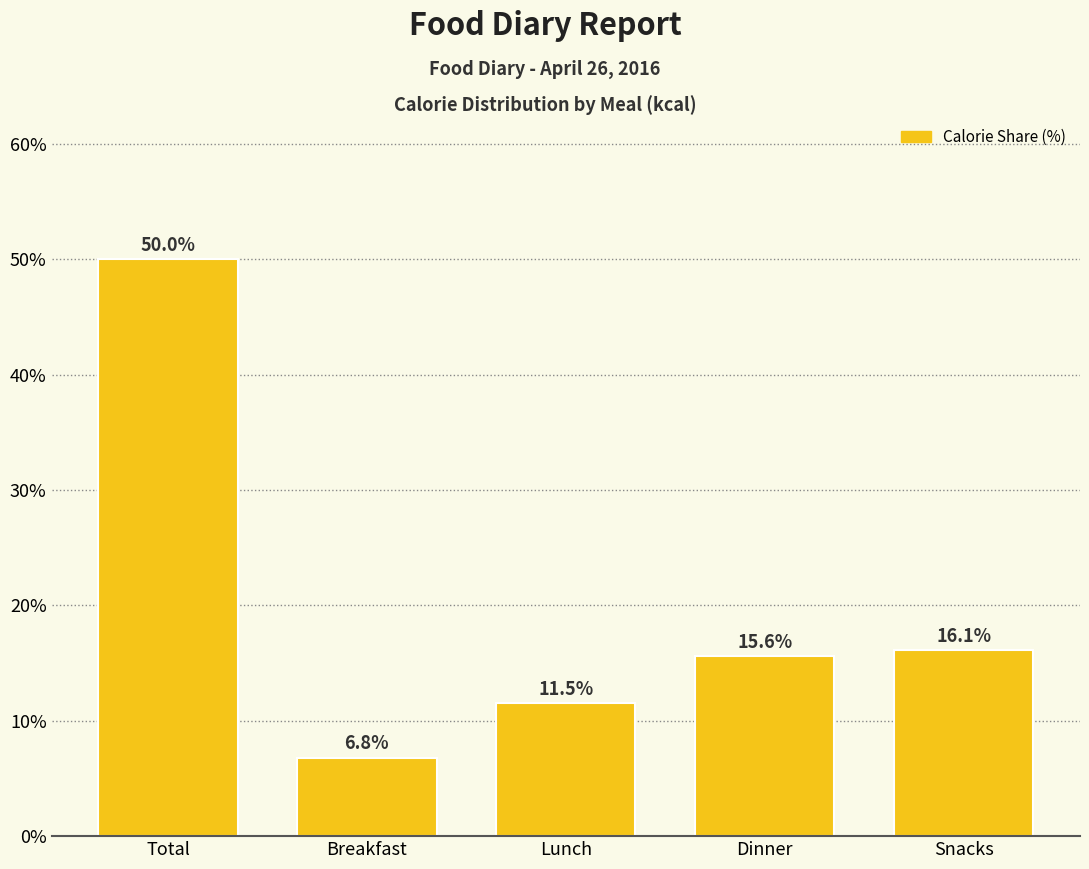

Reading right to left, extract all data points from this chart.

16.1	15.6	11.5	6.8	50.0